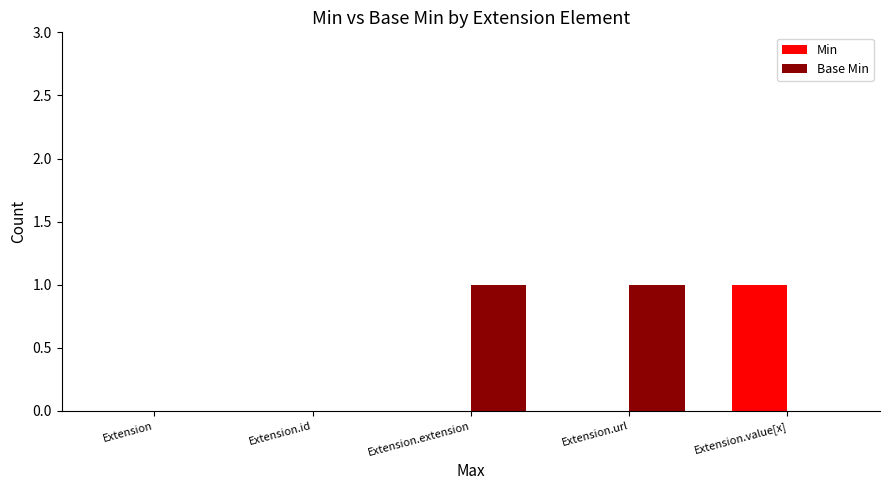

Reading left to right, what are all the values shown in this chart?

Min: 0	0	0	0	1
Base Min: 0	0	1	1	0